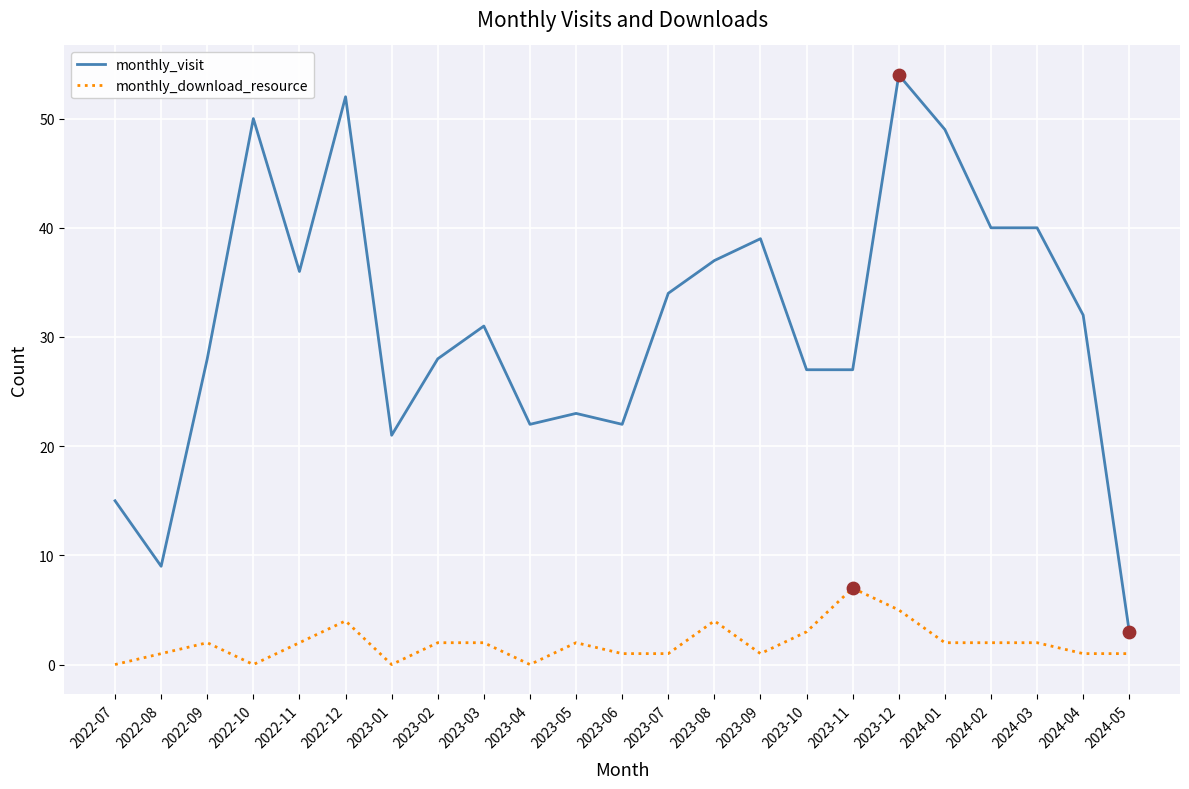

What is the difference between the highest and lowest values at 2024-02?

38